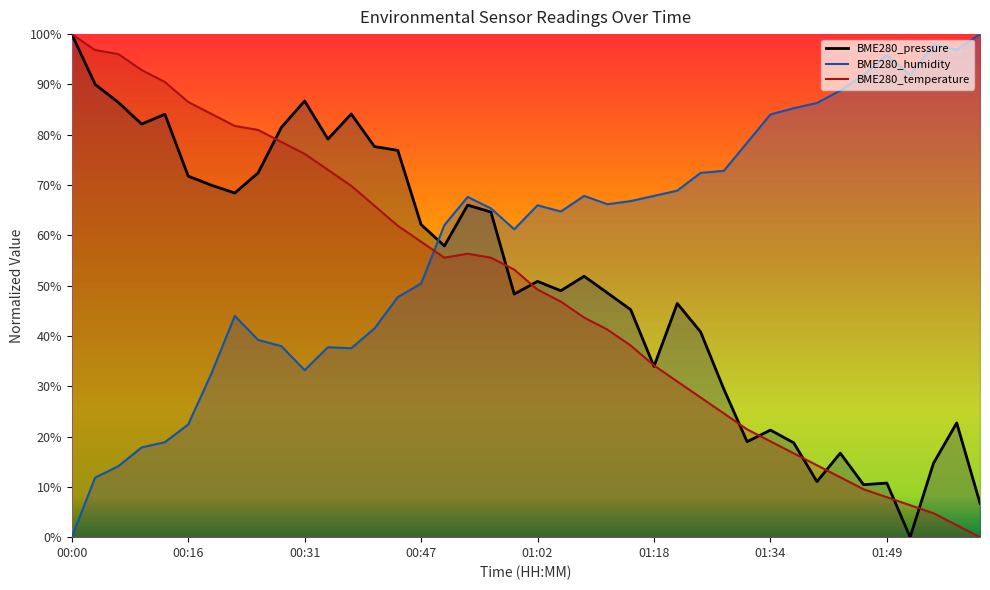

Rank the series by their average value, from highest to lowest.

BME280_humidity, BME280_pressure, BME280_temperature